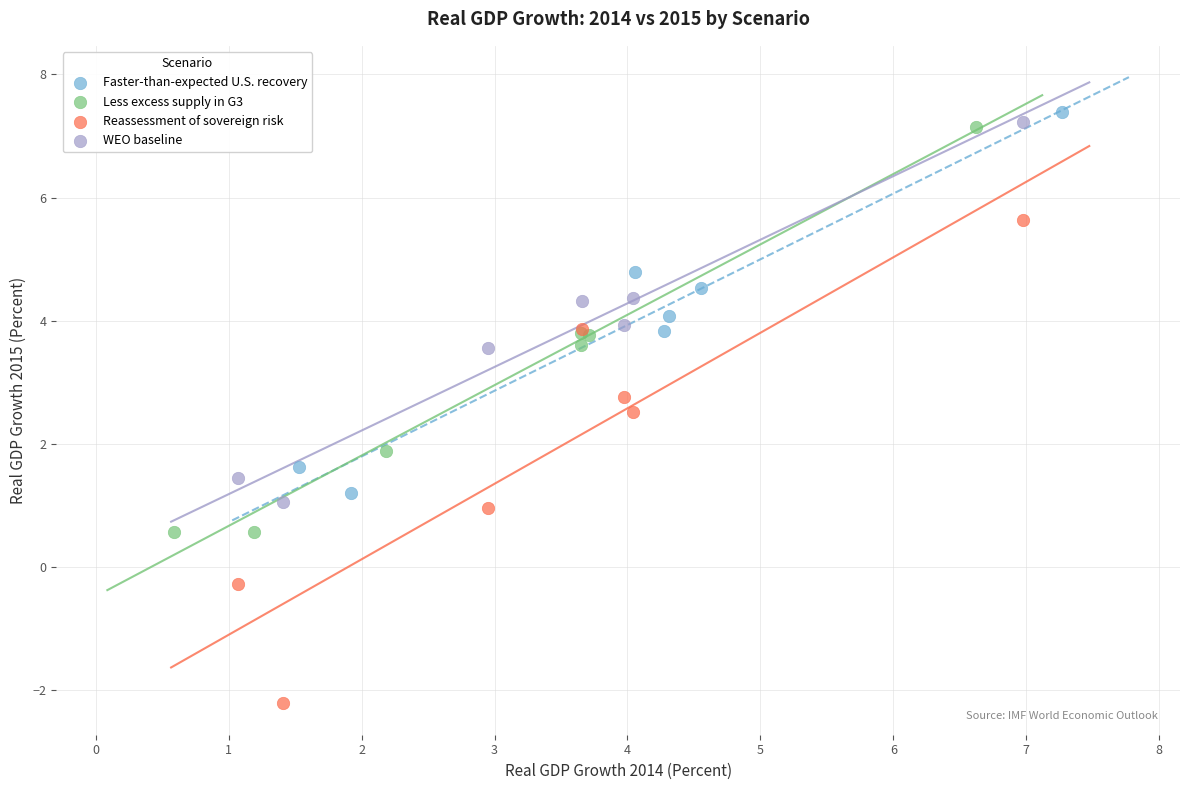

What are all the series names shown in the legend?

Faster-than-expected U.S. recovery, Less excess supply in G3, Reassessment of sovereign risk, WEO baseline